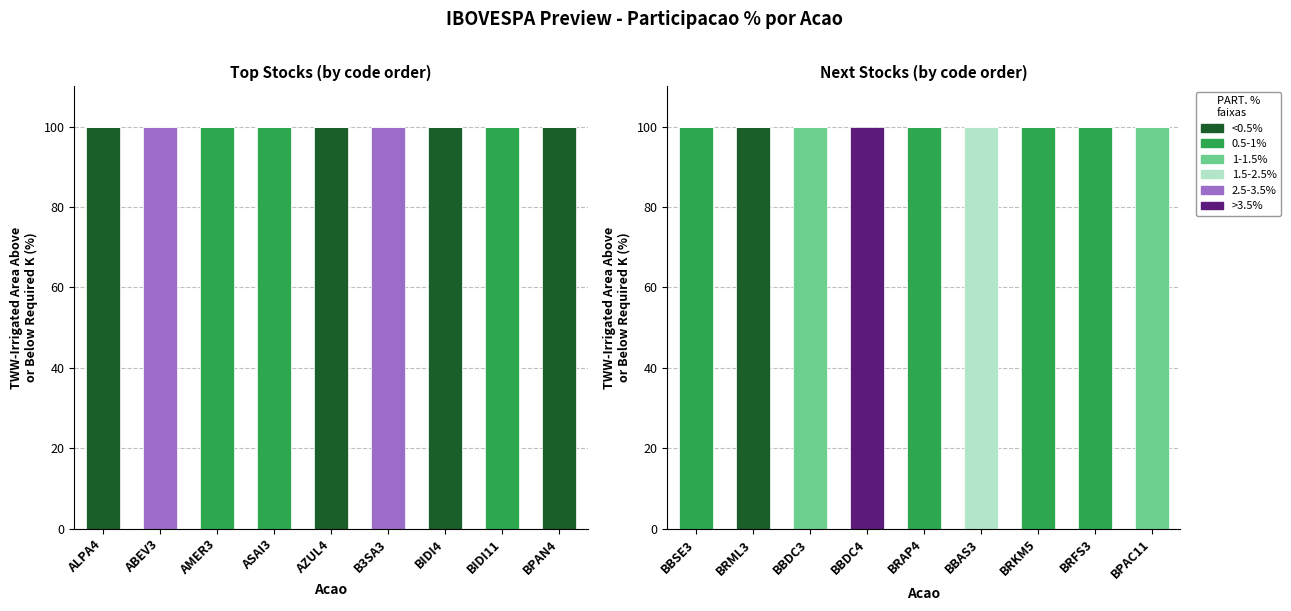

What are all the series names shown in the legend?

<0.5%, 0.5-1%, 1-1.5%, 1.5-2.5%, 2.5-3.5%, >3.5%